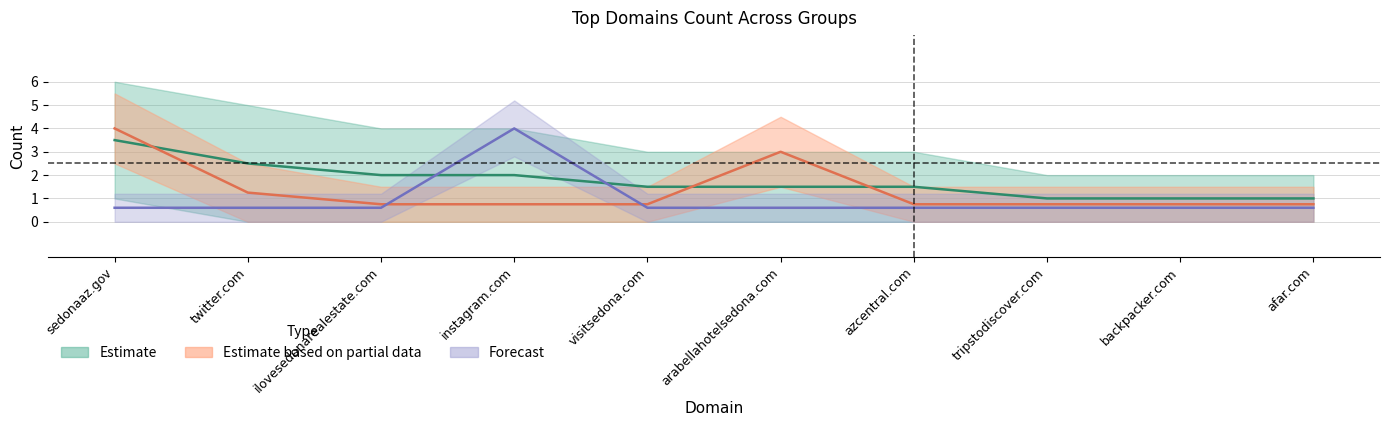

Which category has the highest value across all series?

sedonaaz.gov